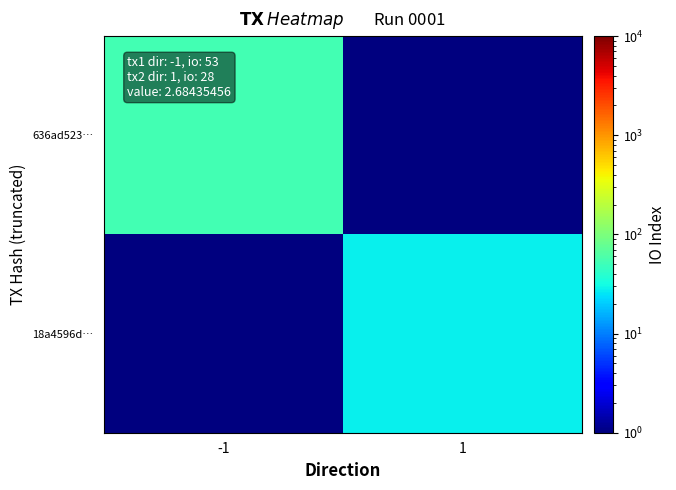

What is the total value across all series at 1?

29